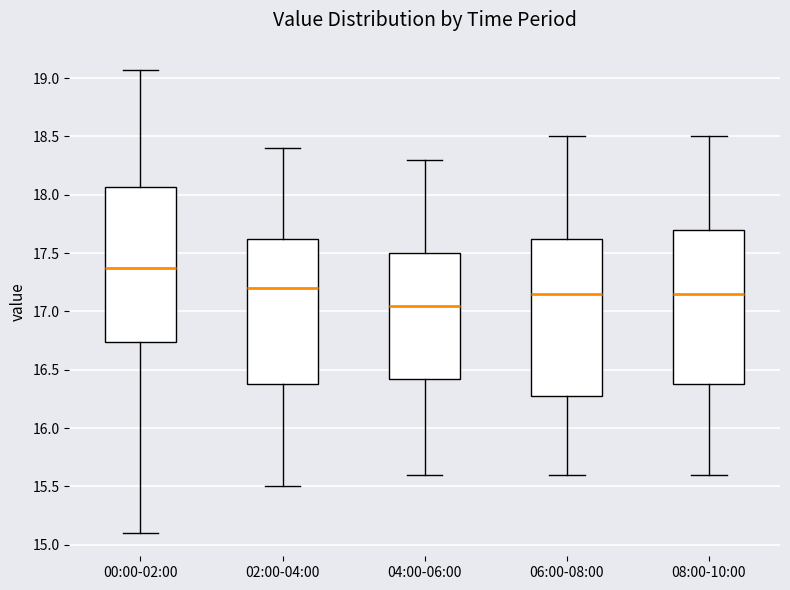

Where is the upper edge of the box for 00:00-02:00 on the y-axis? The values are not printed on the chart, so give them approximately, as read against the axis.

18.05